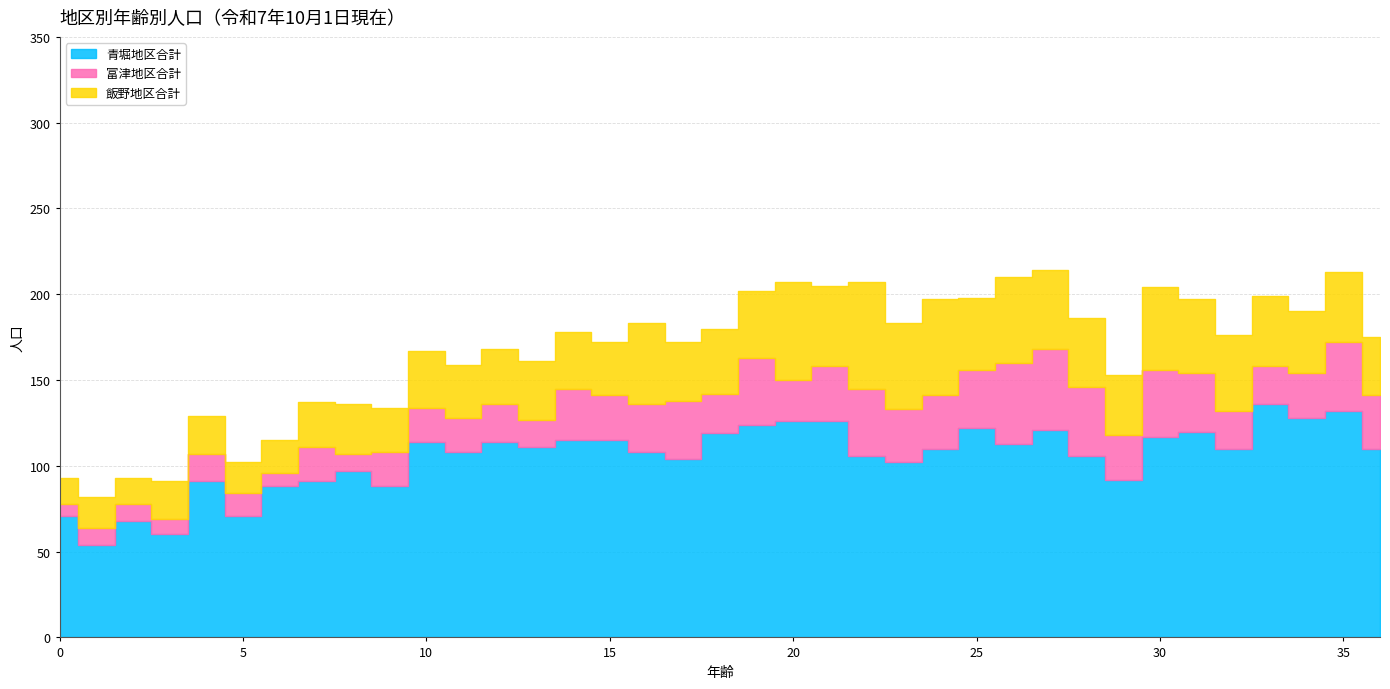

What is the difference between the maximum and minimum values in the 飯野地区合計 series?

47